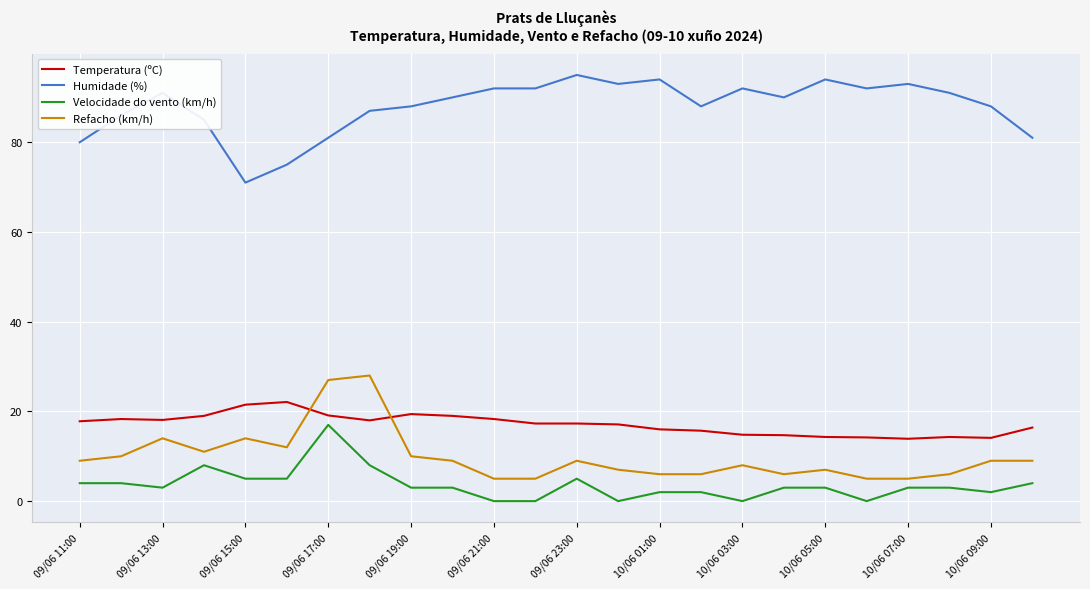

After their last crossing, which series has the higher values: Refacho (km/h) or Temperatura (ºC)?

Temperatura (ºC)